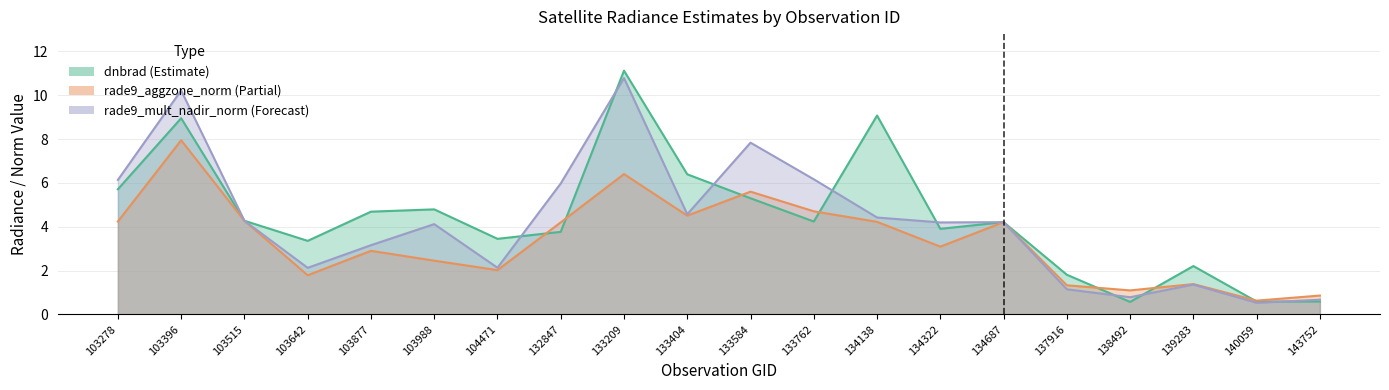

What is the difference between the highest and lowest values at 137916?

0.7